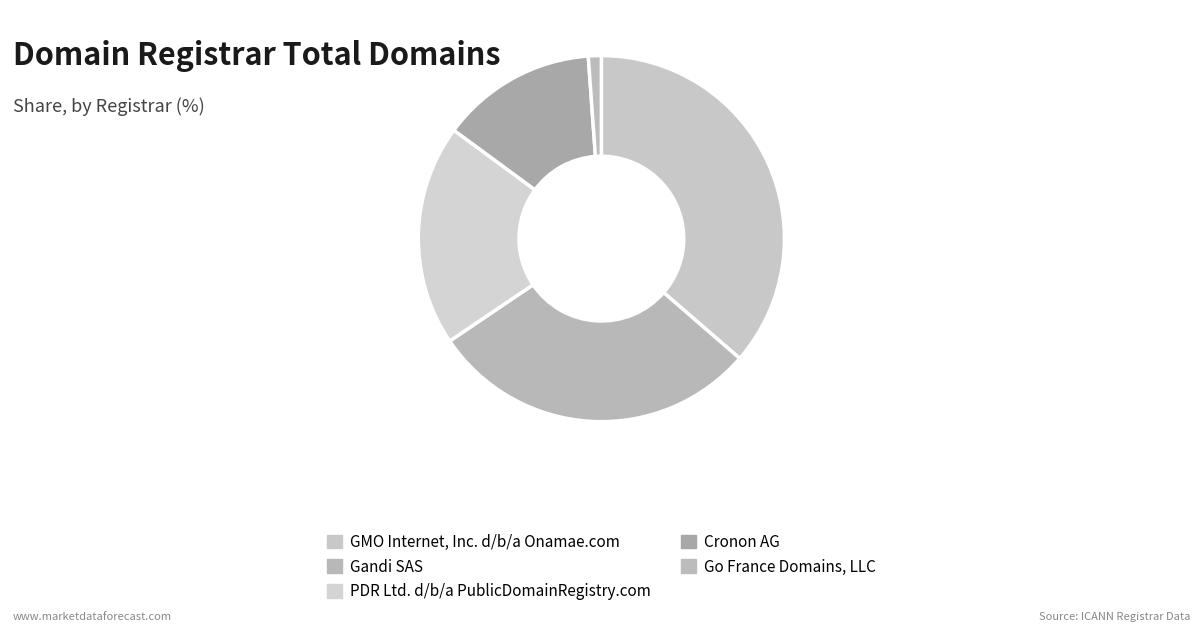

Count the number of slices in the pie.

5